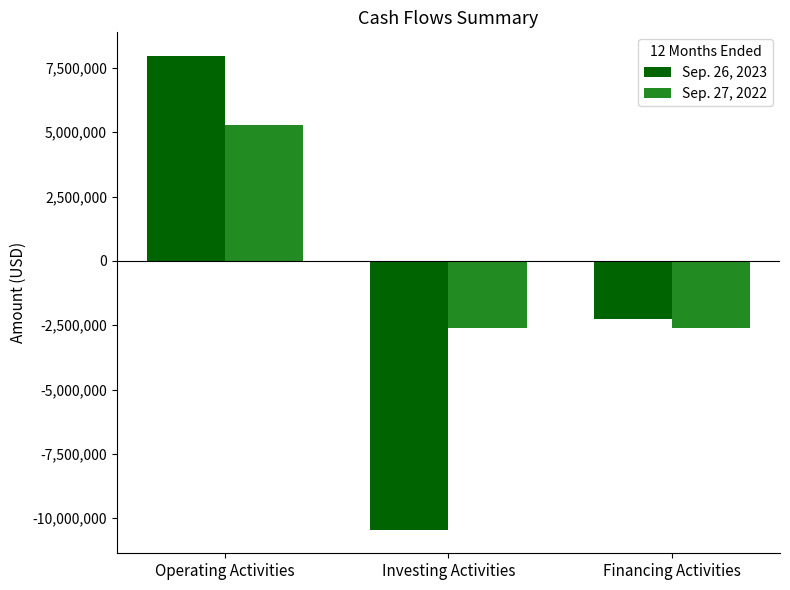

What is the sum of the Sep. 26, 2023 values at Financing Activities and Investing Activities?

-12689000